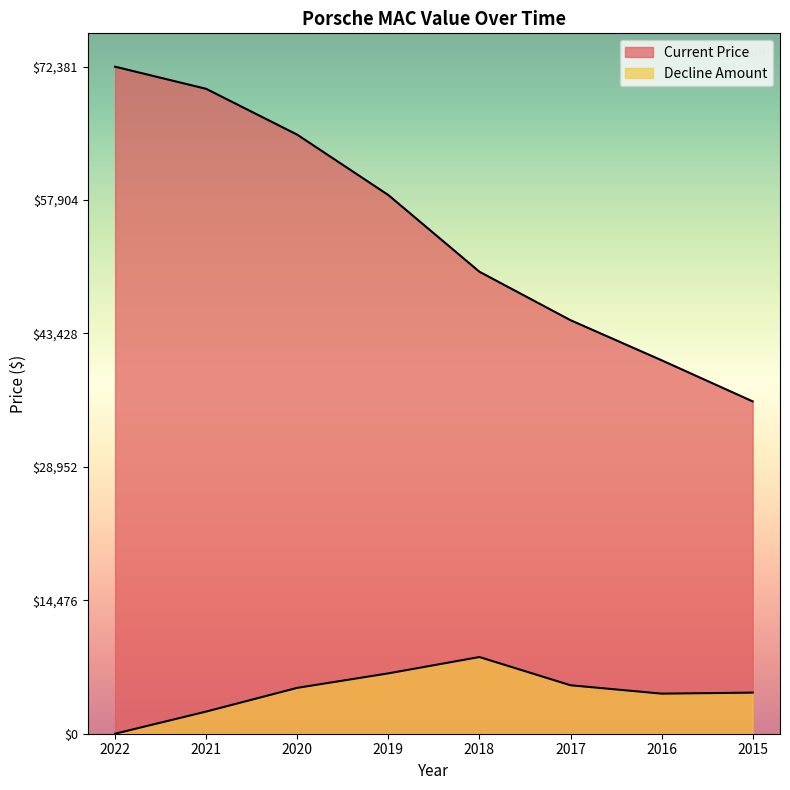

How many data points does each series have?

8